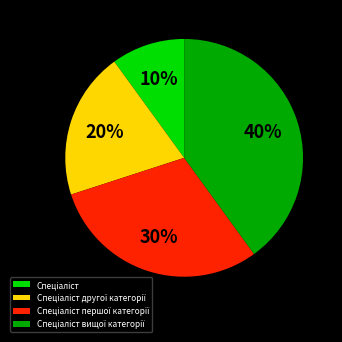

How many segments does this pie chart have?

4